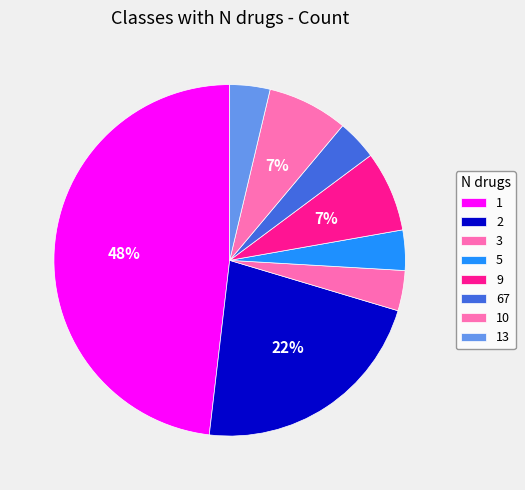

Which category has the smallest portion of the pie?

3